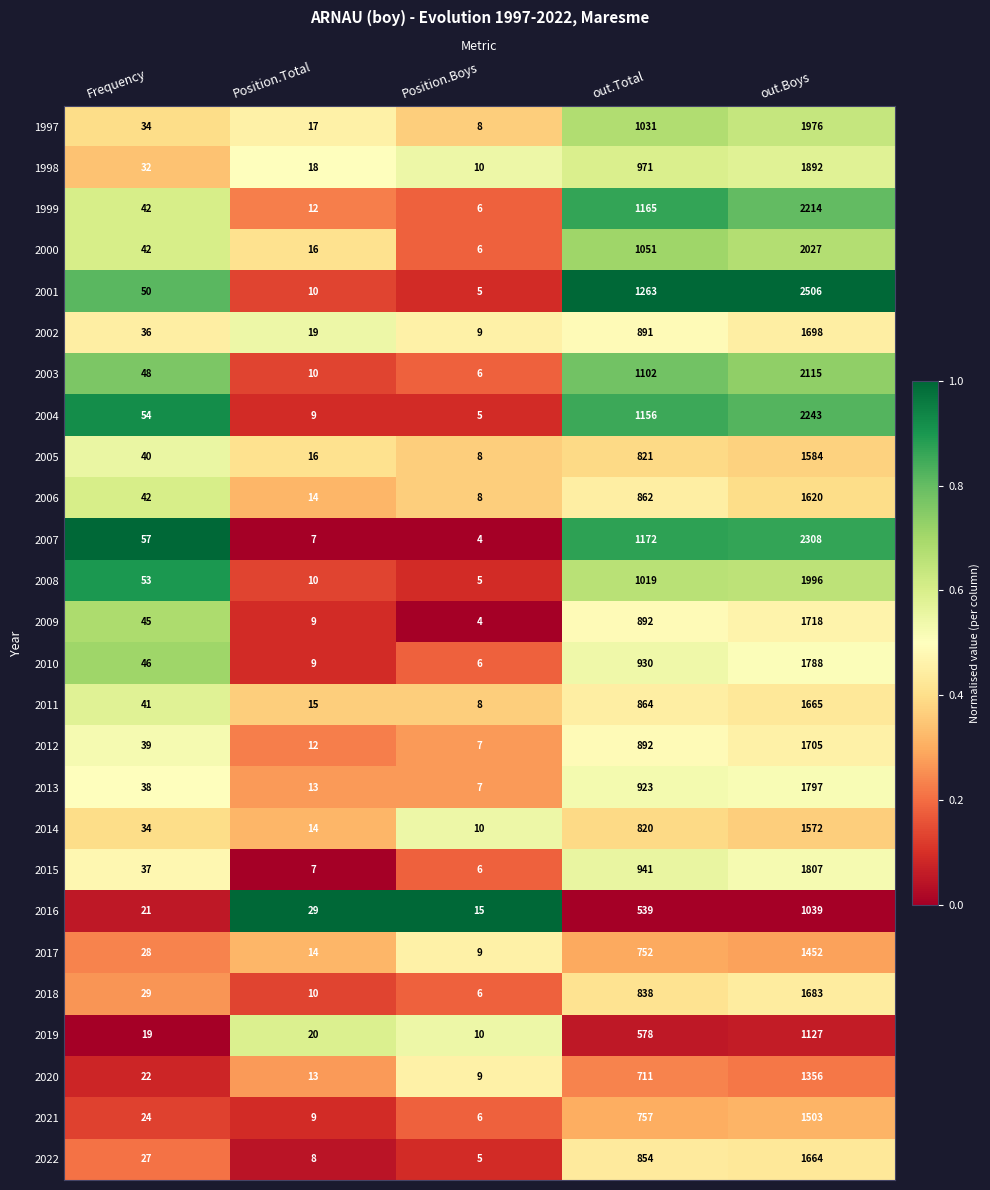

Where is 2004 nearest to the value 1124?

out.Total